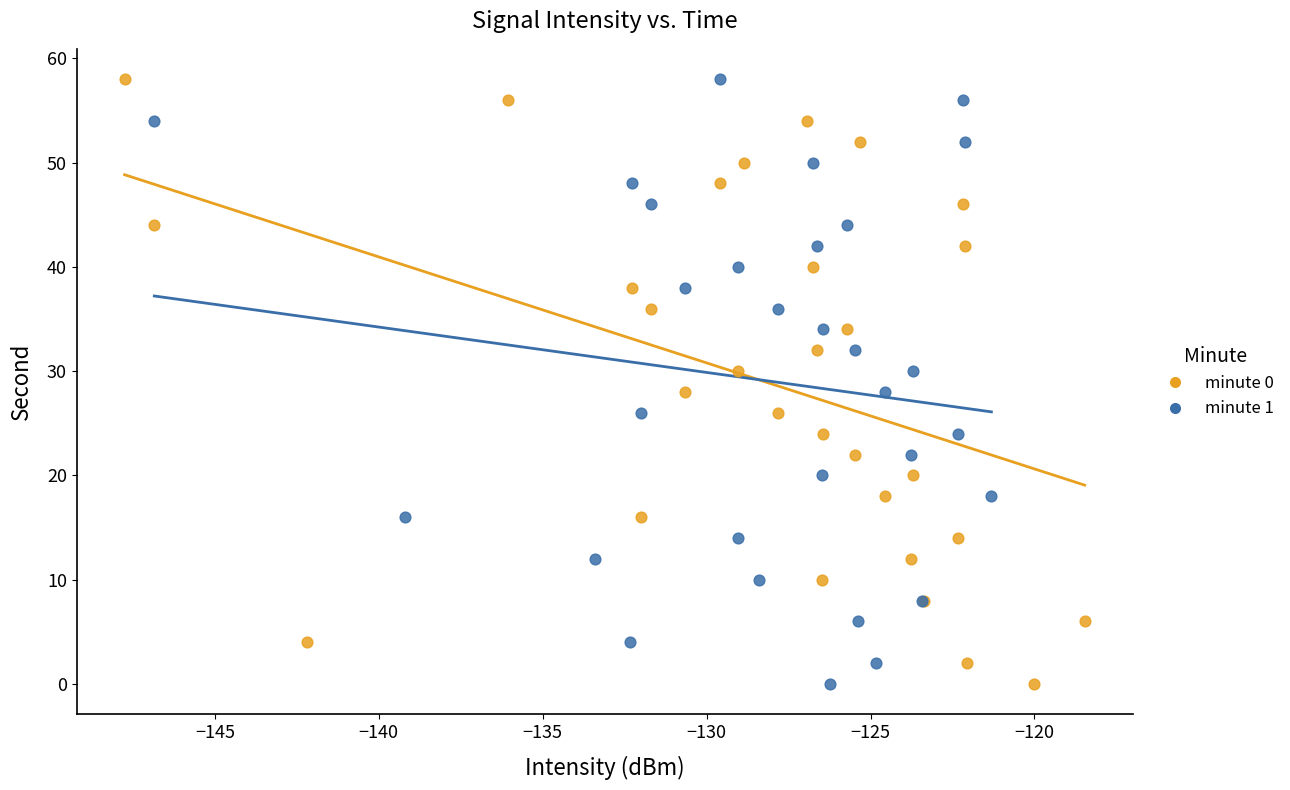

What are all the series names shown in the legend?

minute 0, minute 1